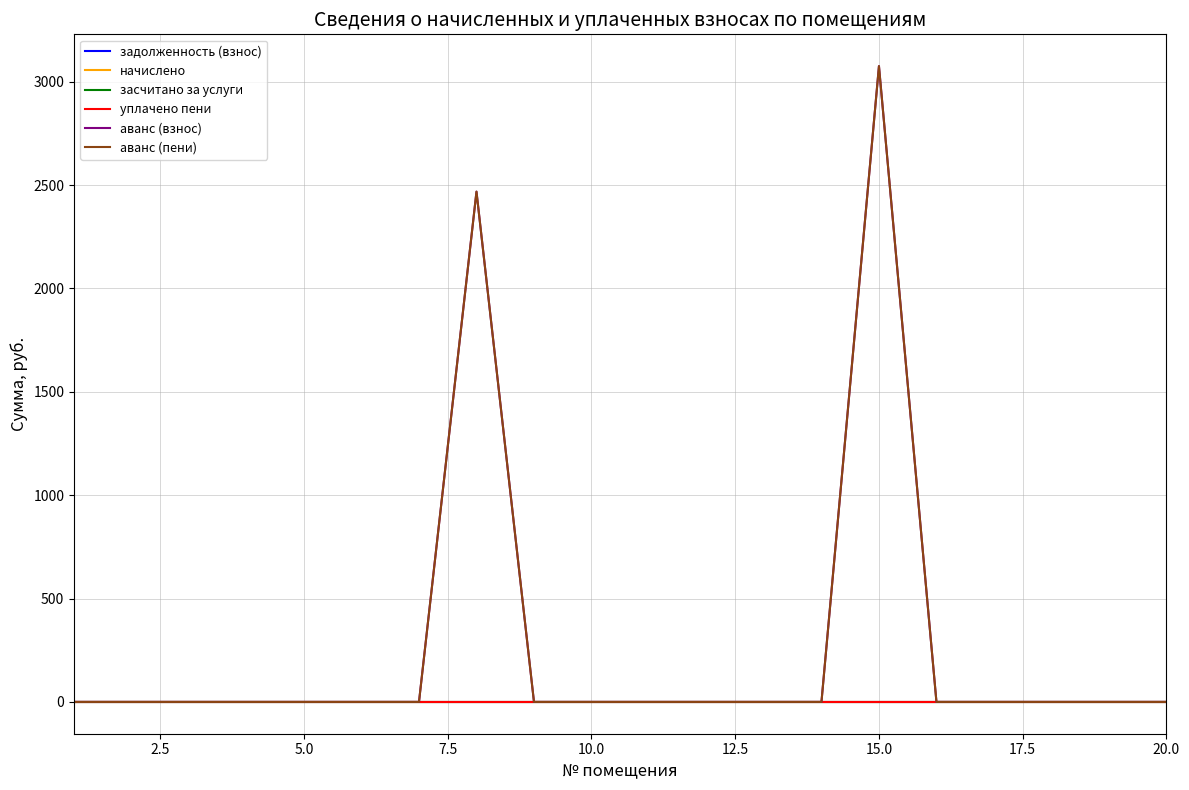

Does the chart display data point markers on the line(s)?

No